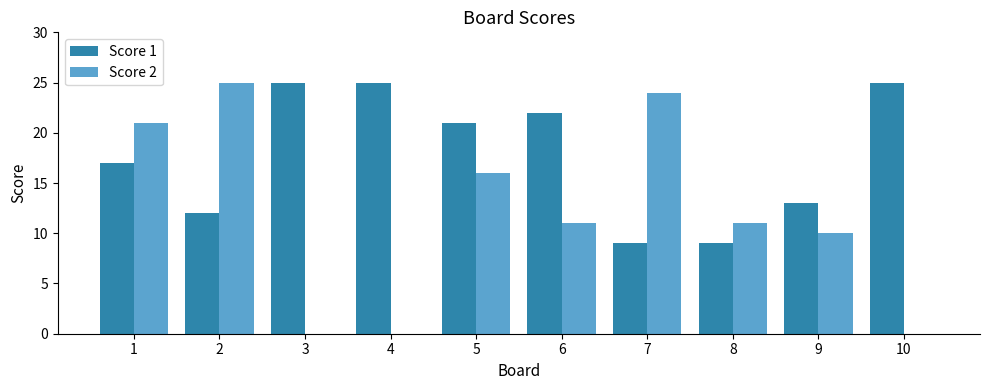

Which series has the largest range (max minus min)?

Score 2